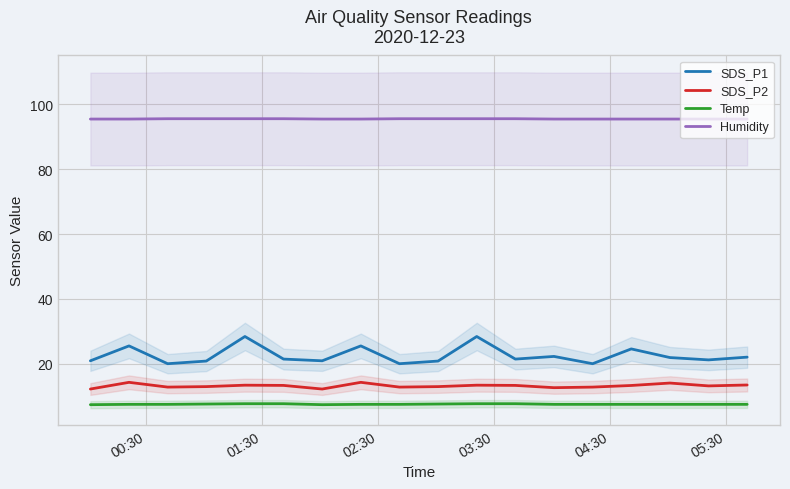

True or false: SDS_P2 and SDS_P1 cross at least once.

False